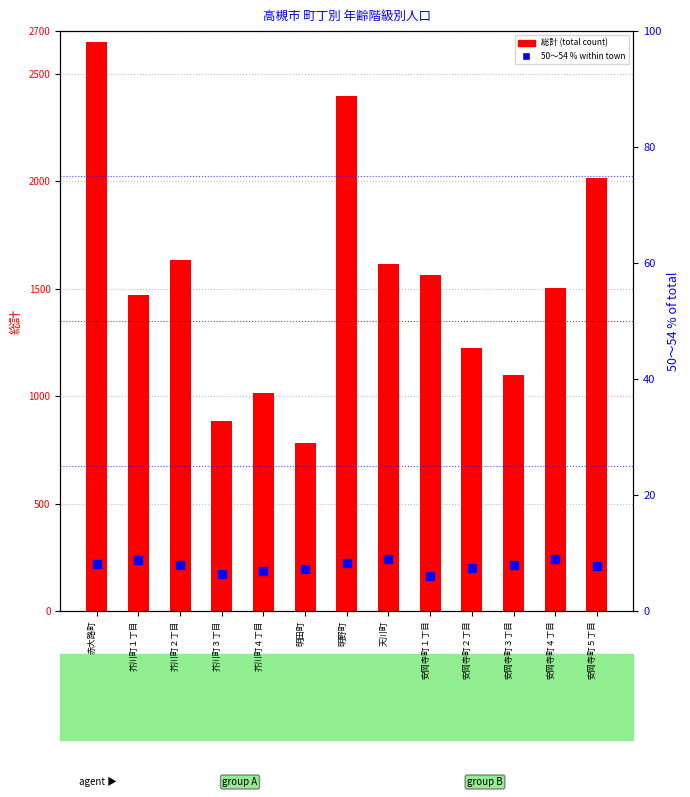

Are the bars grouped side by side (vs. stacked)?

Yes